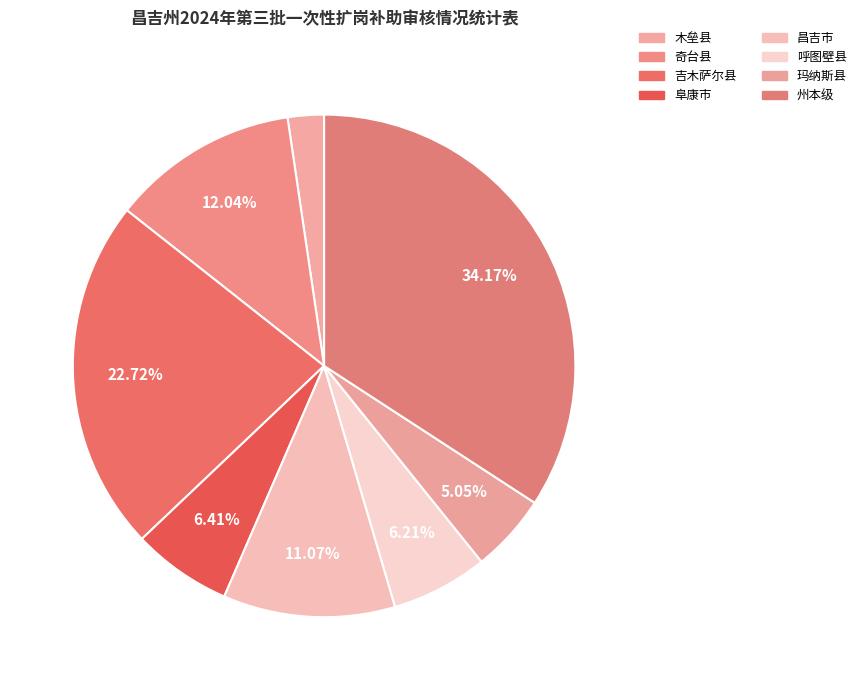

How many slices are in this pie chart?

8